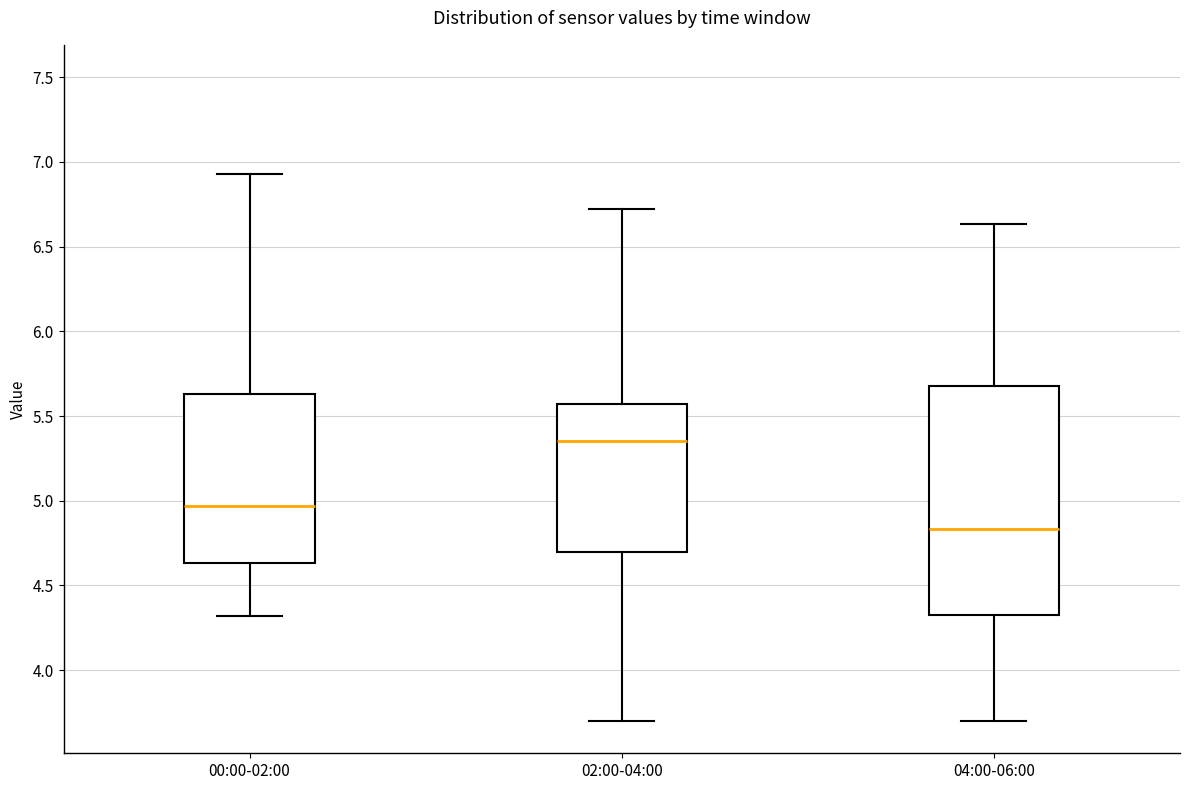

Reading left to right, transcribe this box plot: for each box, give where its median line is, the range the box spans, and where its two whiskers end, as read against the y-axis. The values are not printed on the chart, so give them approximately, as read against the axis.

00:00-02:00: median 4.95, box 4.65 to 5.65, whiskers 4.30 to 6.95
02:00-04:00: median 5.35, box 4.70 to 5.55, whiskers 3.70 to 6.70
04:00-06:00: median 4.85, box 4.35 to 5.70, whiskers 3.70 to 6.65